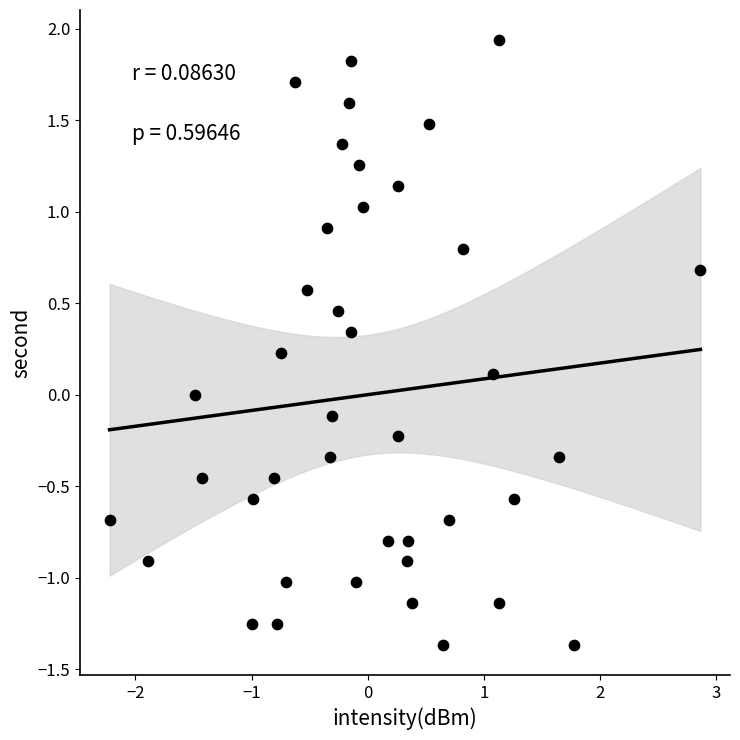

What is the range of X values (max minus min)?

5.1